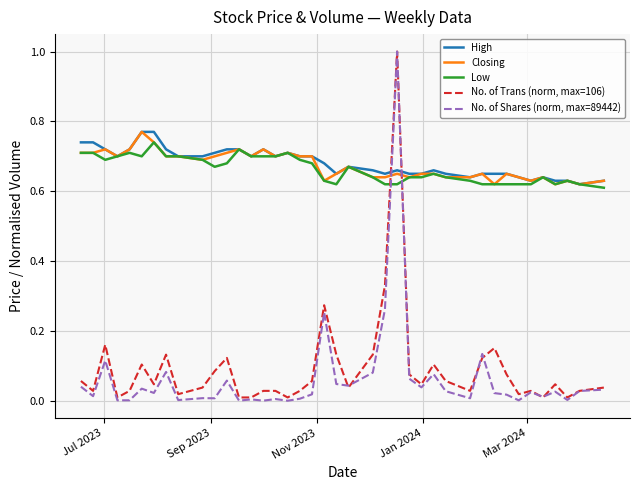

What is the maximum value for No. of Shares (norm, max=89442)?

1.0